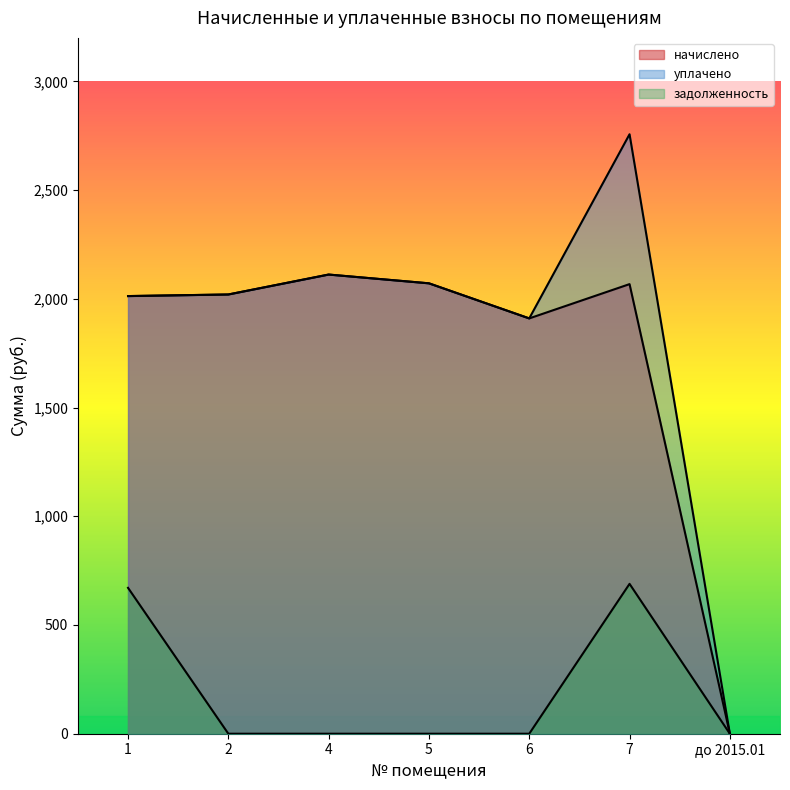

Between 6 and до 2015.01, which series saw the biggest shift?

начислено